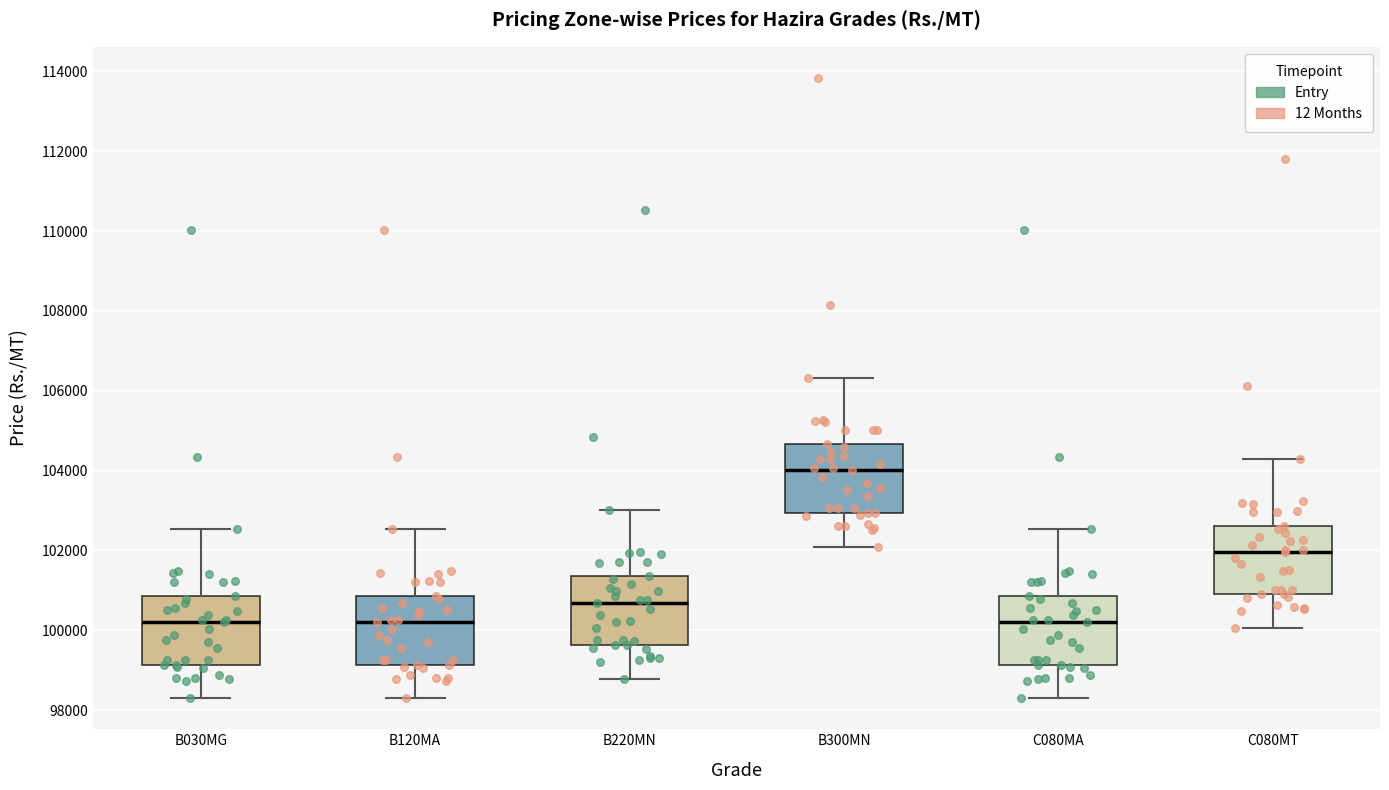

Reading left to right, read every box against the y-axis: the position of its median line, the range the box covers, and the ends of its whiskers. The values are not printed on the chart, so give them approximately, as read against the axis.

B030MG: median 100200, box 99200 to 100800, whiskers 98200 to 102600
B120MA: median 100200, box 99200 to 100800, whiskers 98200 to 102600
B220MN: median 100600, box 99600 to 101400, whiskers 98800 to 103000
B300MN: median 104000, box 103000 to 104600, whiskers 102000 to 106400
C080MA: median 100200, box 99200 to 100800, whiskers 98200 to 102600
C080MT: median 102000, box 101000 to 102600, whiskers 100000 to 104200